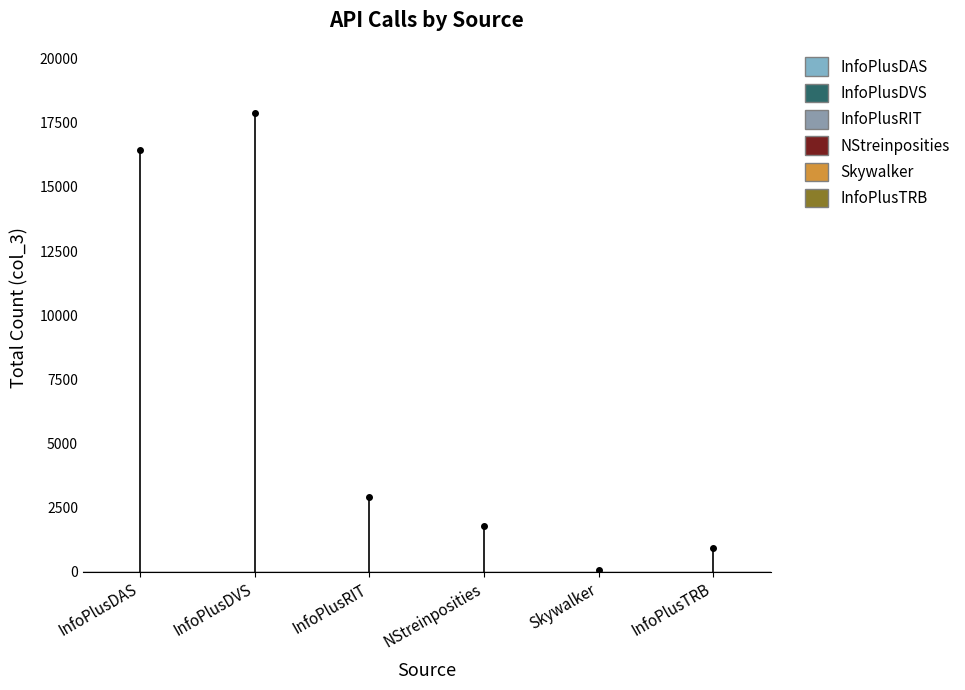

What is the difference between the second highest and second lowest values in the InfoPlusTRB series?

22